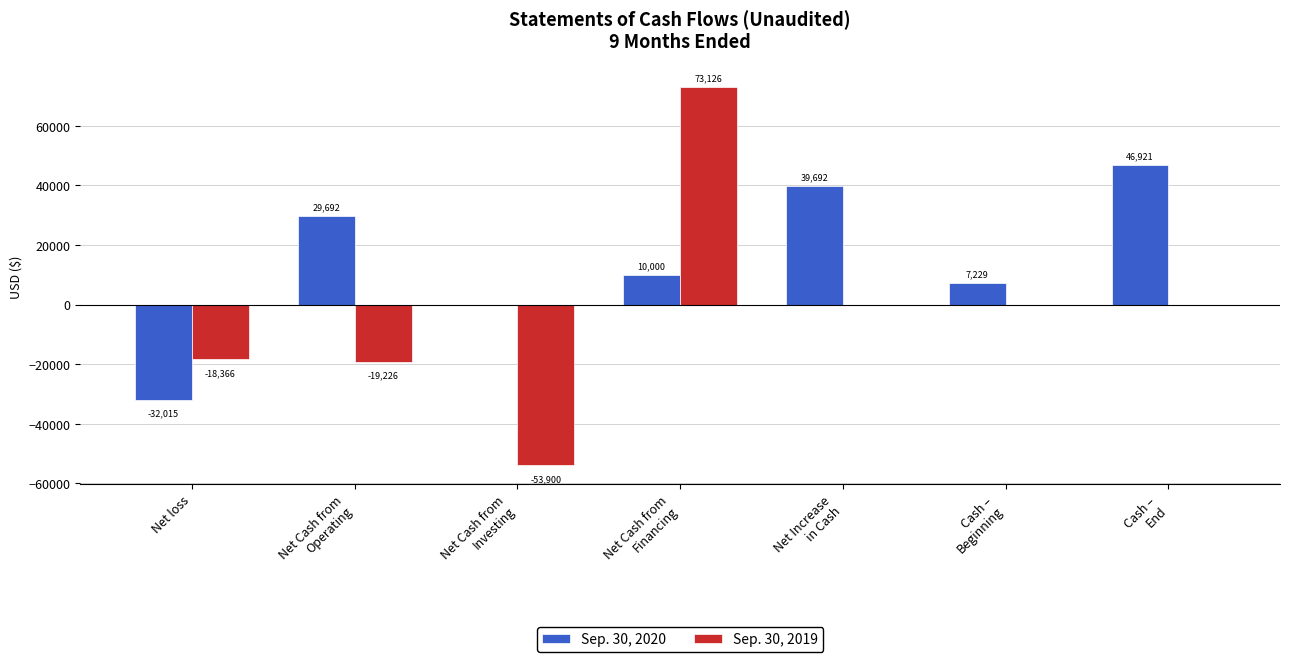

At which category is the sum across all series the highest?

Net Cash from
Financing